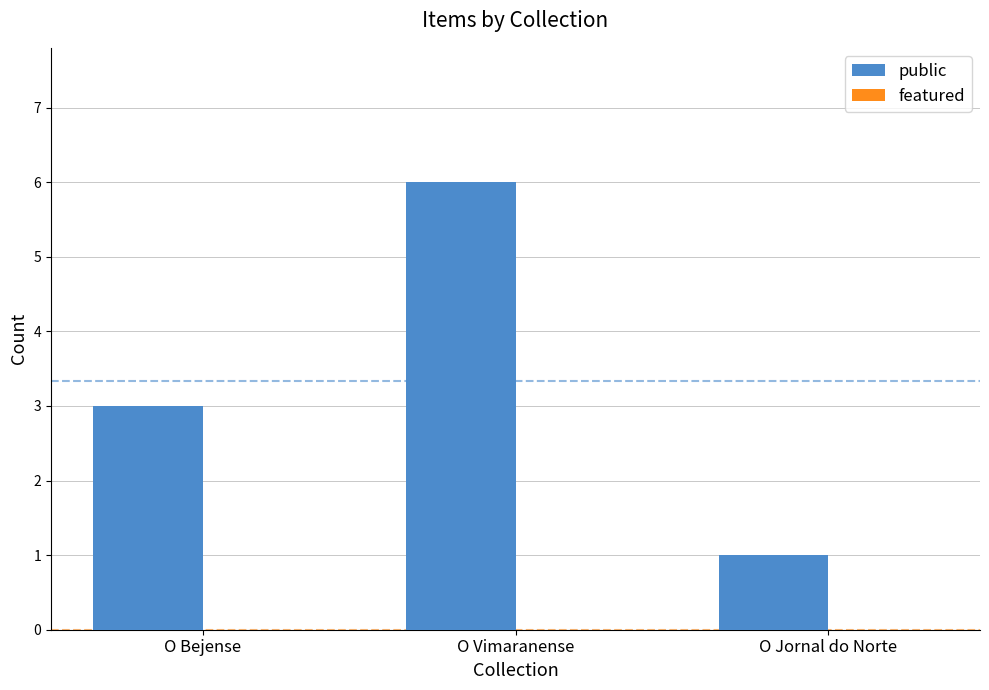

The value at O Bejense is 3. True or false?

True